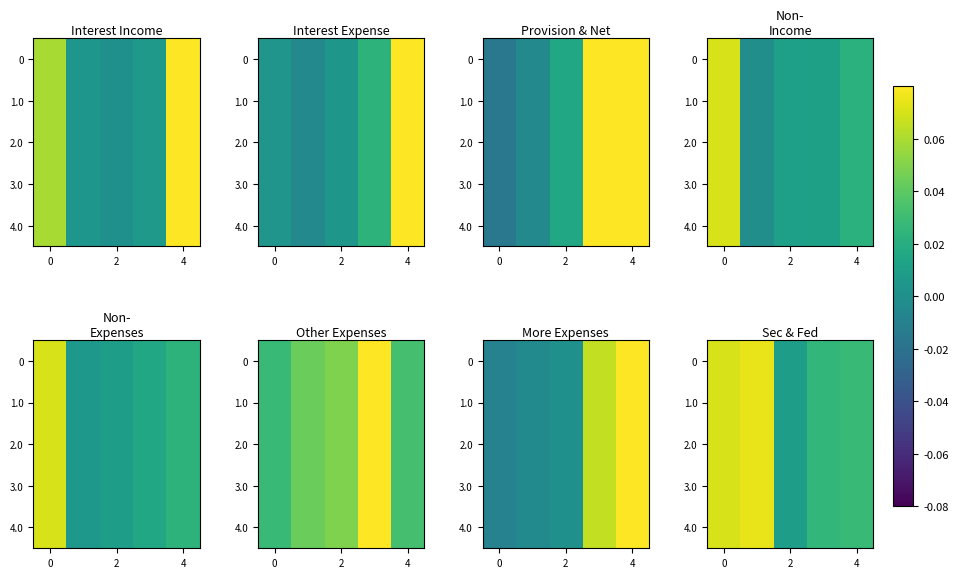

What value does the 2.0 series have at 0?

0.1